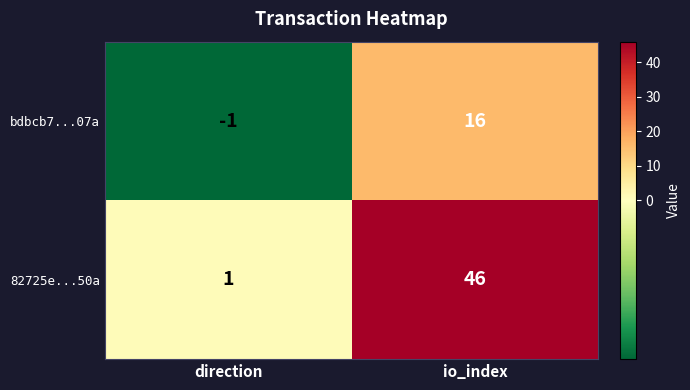

At io_index, list the series in order from smallest to largest.

bdbcb7...07a, 82725e...50a